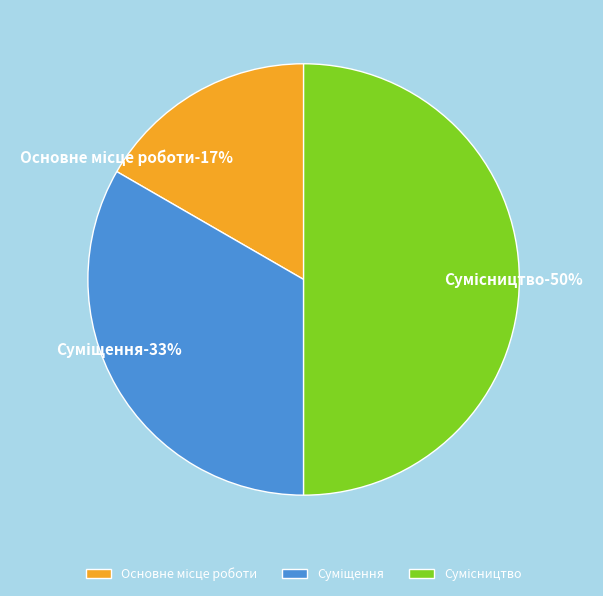

Does Суміщення account for over 50% of the chart?

No